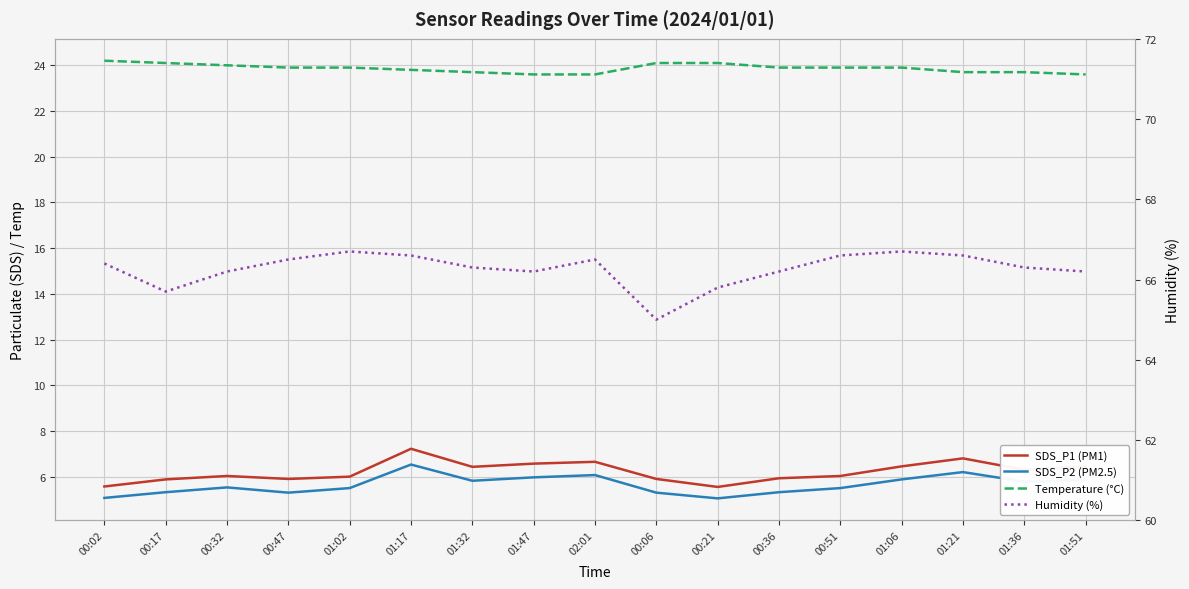

What is the sum of the SDS_P1 (PM1) values at 00:51 and 00:17?

11.9